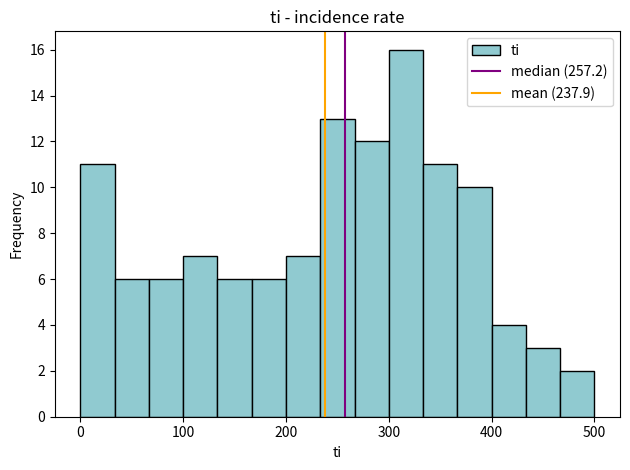

Read against the x-axis, roughly where is the centre of the tallest bar?

320